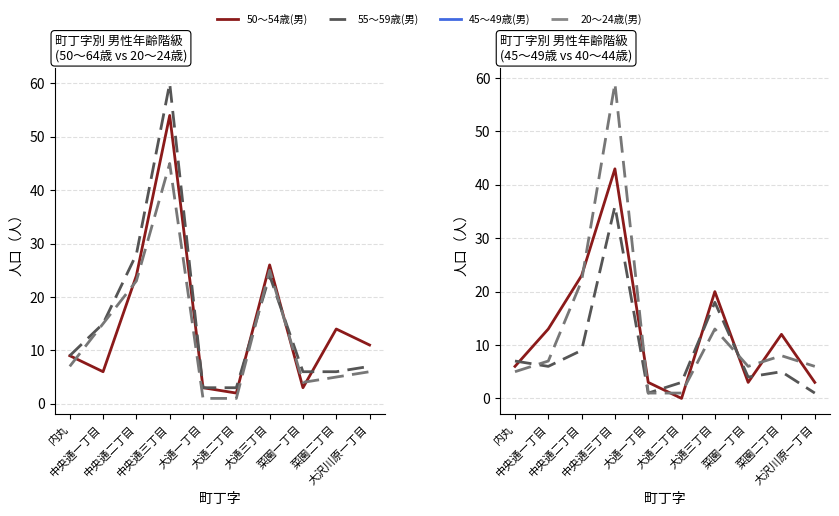

Does the chart have visible grid lines?

Yes